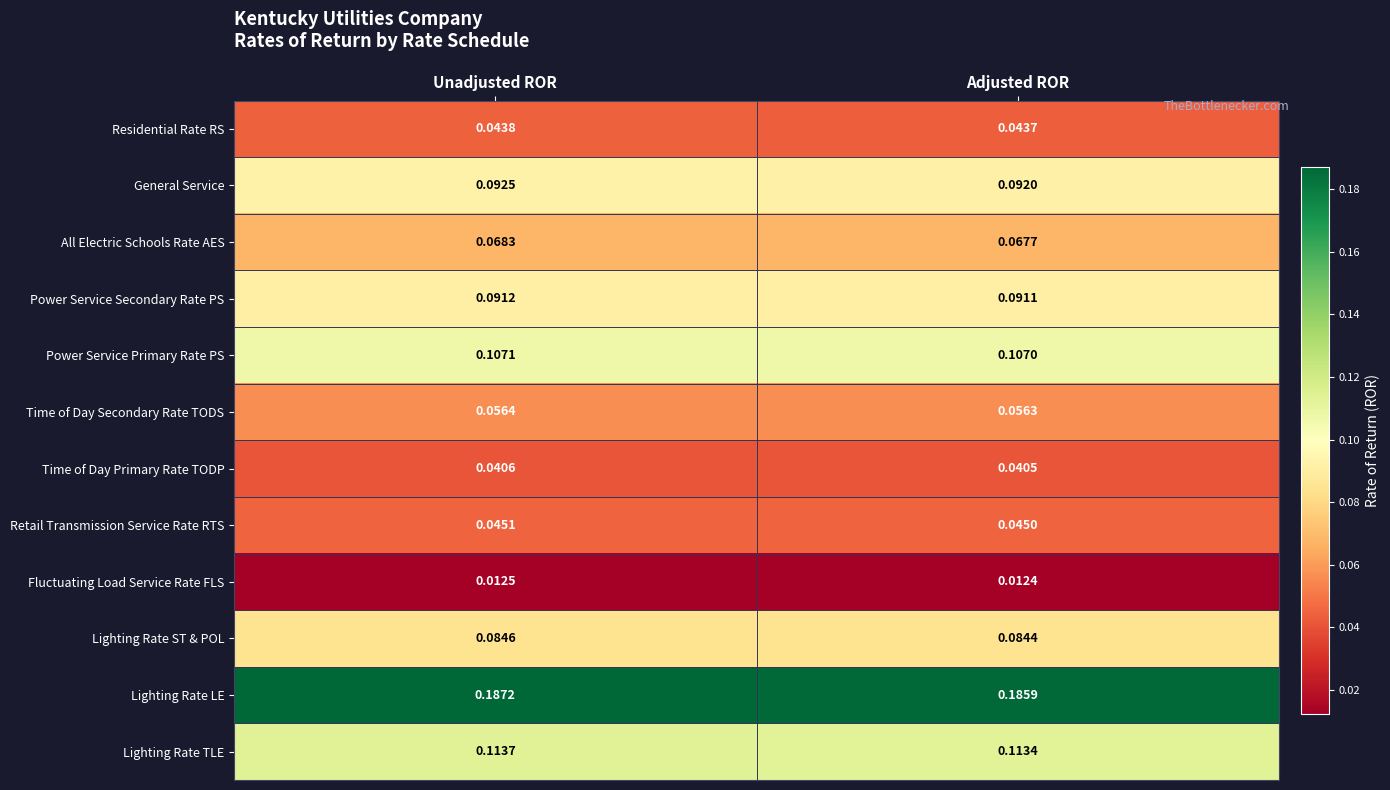

List the series in order of their peak value, highest first.

Lighting Rate LE, Lighting Rate TLE, Power Service Primary Rate PS, General Service, Power Service Secondary Rate PS, Lighting Rate ST & POL, All Electric Schools Rate AES, Time of Day Secondary Rate TODS, Retail Transmission Service Rate RTS, Residential Rate RS, Time of Day Primary Rate TODP, Fluctuating Load Service Rate FLS